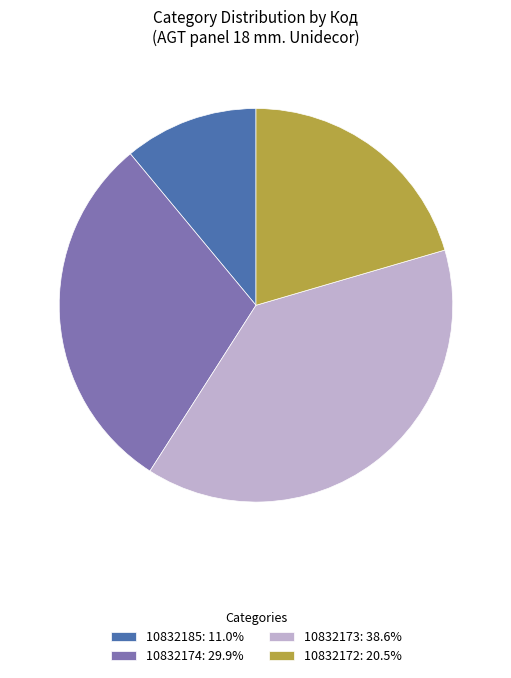

Approximately how many times larger is the value at 10832173: 38.6% compared to 10832172: 20.5%?

1.9